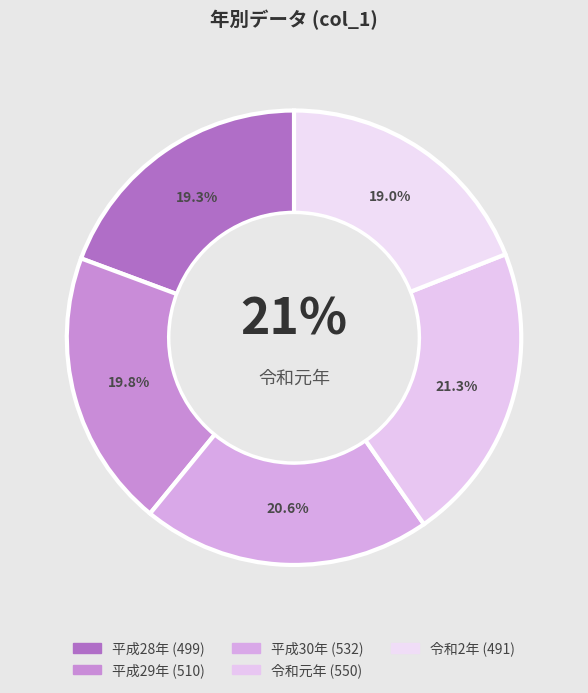

Between 平成28年 and 令和元年, which is larger?

令和元年